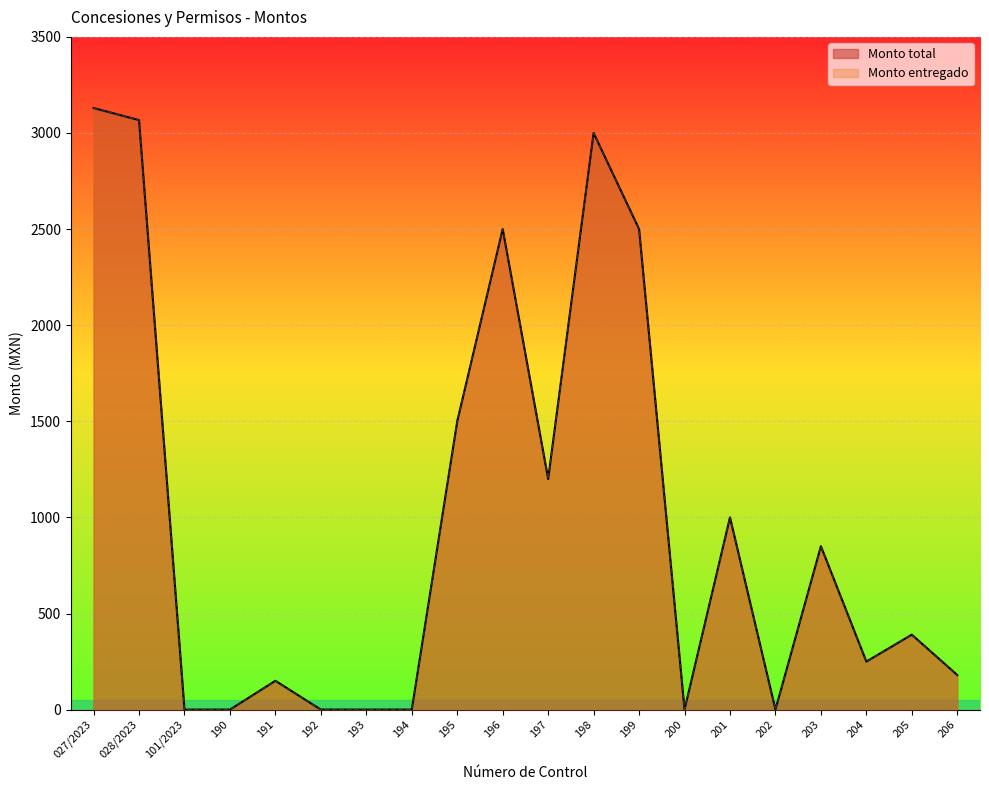

Rank the series by their maximum value, from highest to lowest.

Monto total, Monto entregado